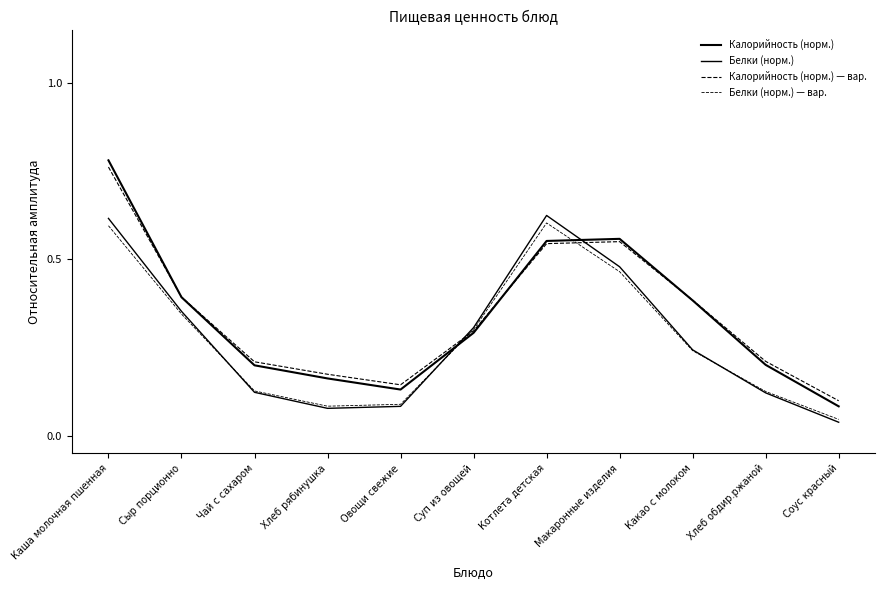

Reading left to right, transcribe all the data shown in this chart.

Калорийность (норм.): 0.8	0.4	0.2	0.2	0.1	0.3	0.6	0.6	0.4	0.2	0.1
Белки (норм.): 0.6	0.4	0.1	0.1	0.1	0.3	0.6	0.5	0.2	0.1	0.0
Калорийность (норм.) — вар.: 0.8	0.4	0.2	0.2	0.1	0.3	0.5	0.6	0.4	0.2	0.1
Белки (норм.) — вар.: 0.6	0.3	0.1	0.1	0.1	0.3	0.6	0.5	0.2	0.1	0.0